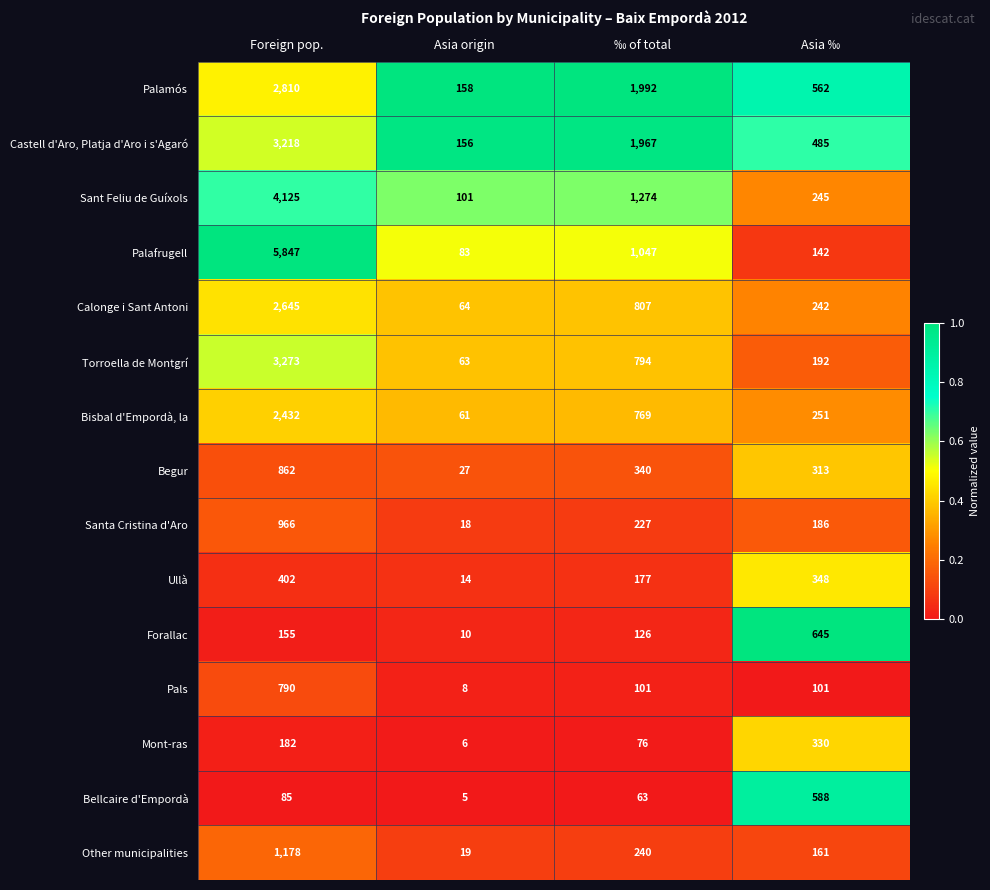

True or false: Pals has a value of 2 at Asia origin.

False